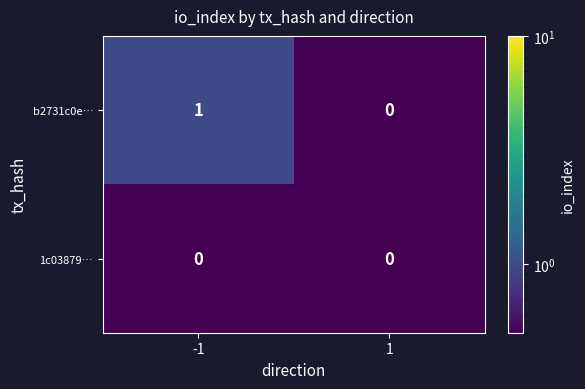

The b2731c0e… series shows 1 at -1. True or false?

True